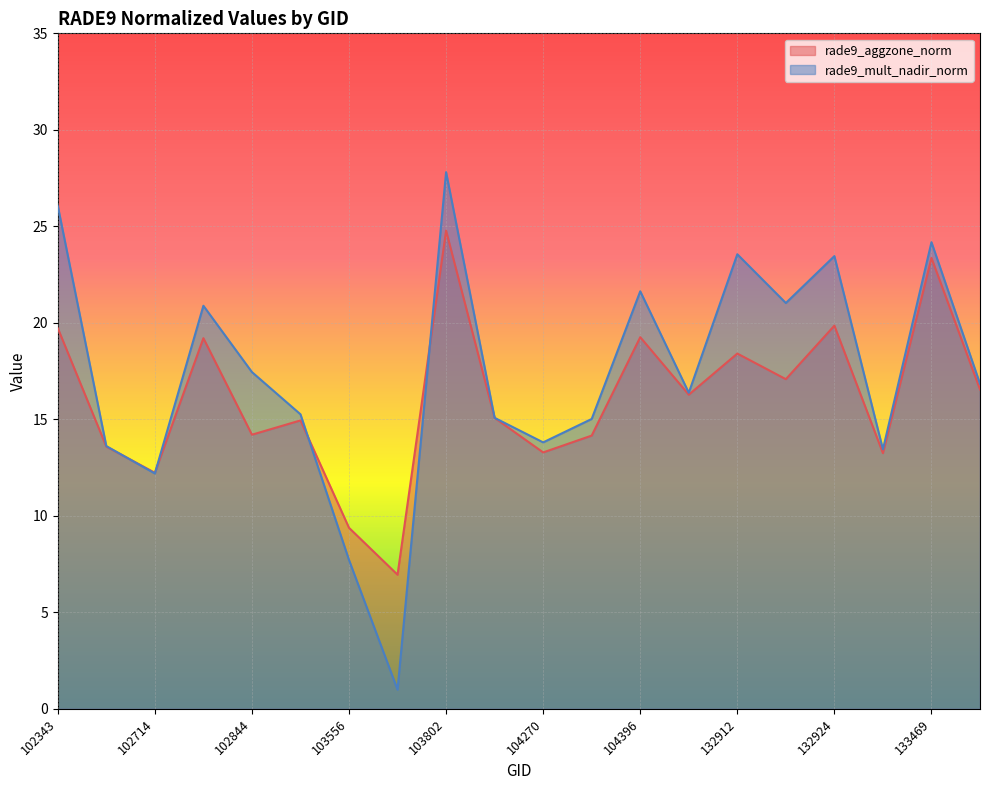

How many lines are shown in the chart?

2